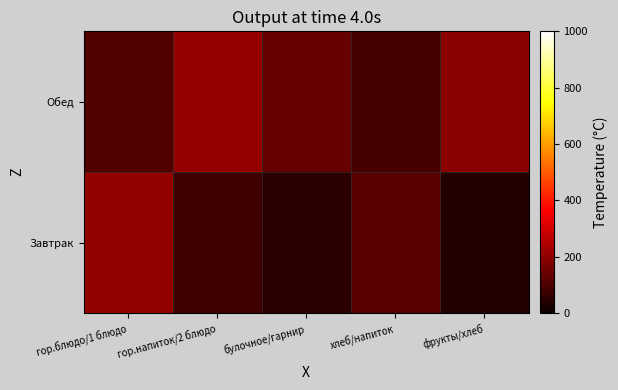

Which series has the largest range (max minus min)?

Завтрак